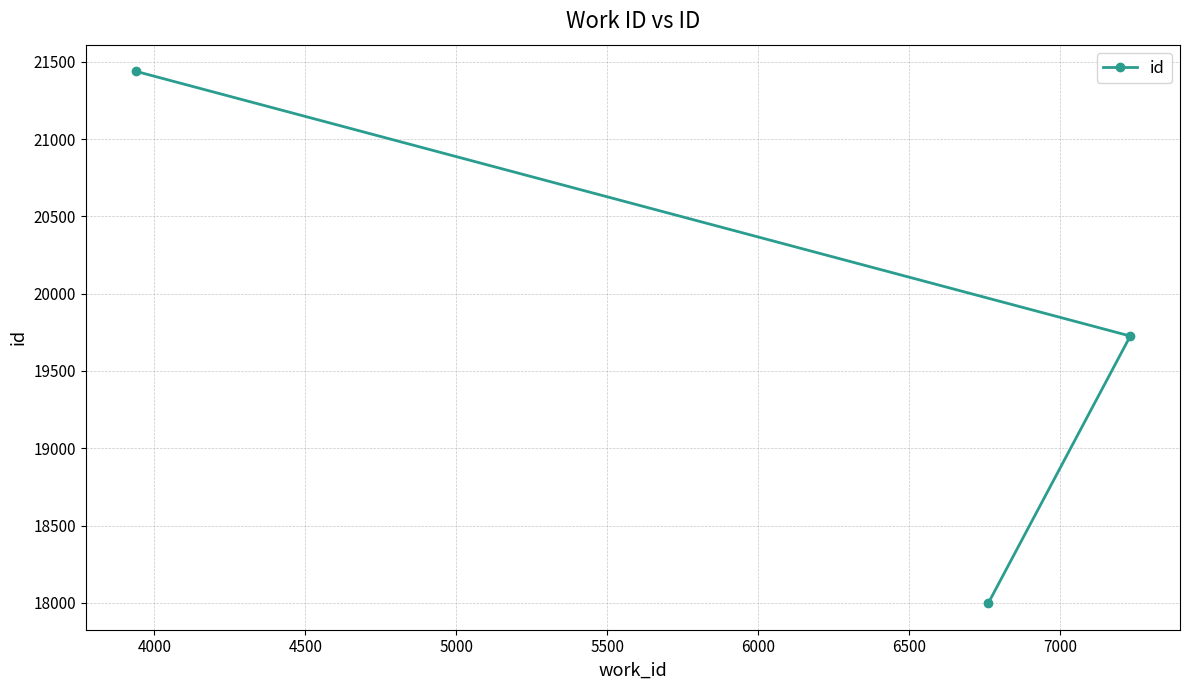

What is the smallest value displayed?

17998